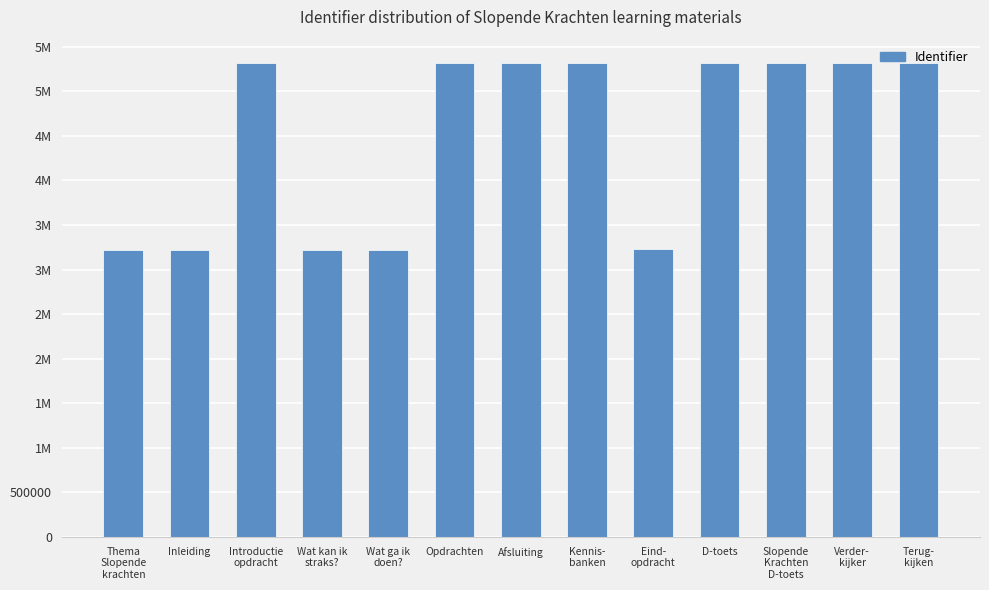

Does the chart contain any negative values?

No